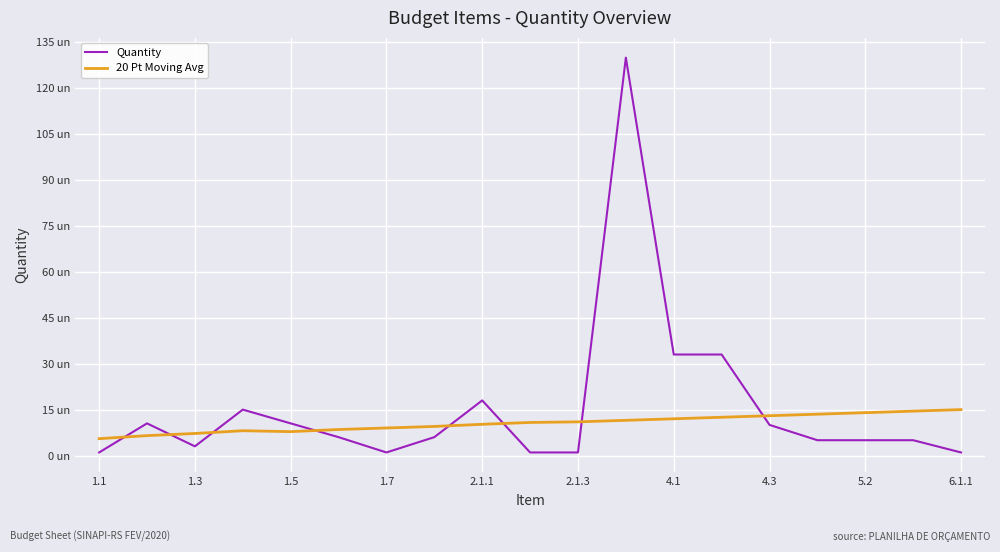

Which series has the largest total across all categories?

Quantity